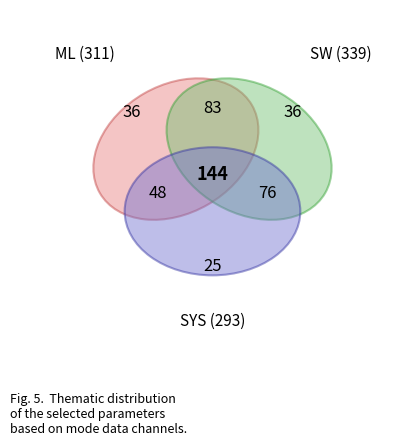

Is it true that High Voltage Mask is 15% of the pie?

False